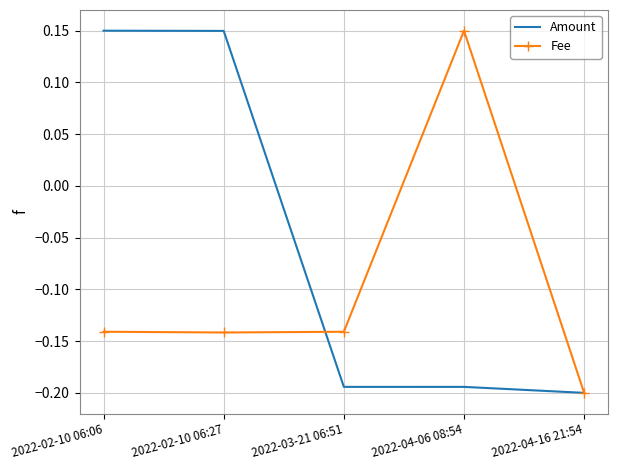

Is the value of Amount at 2022-04-16 21:54 greater than the value of Fee at 2022-02-10 06:27?

No